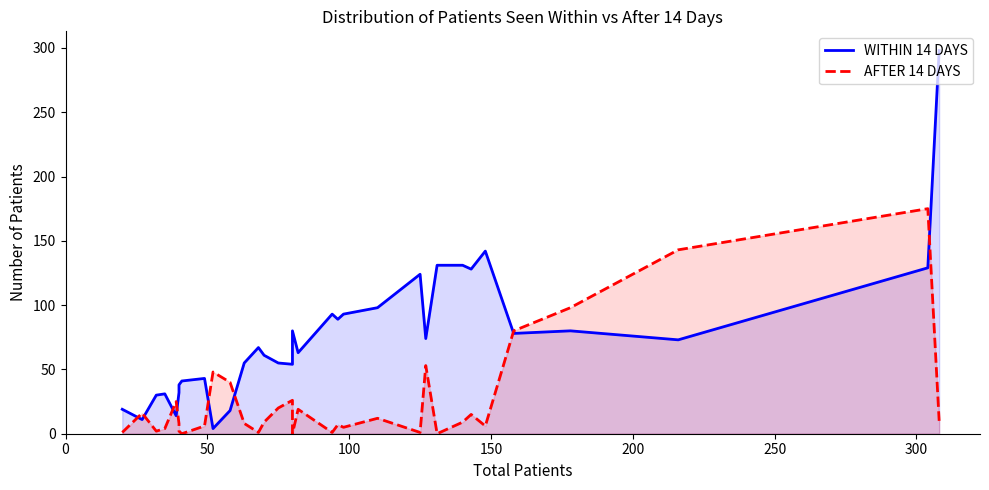

Is it true that AFTER 14 DAYS equals 10 at 19?

False